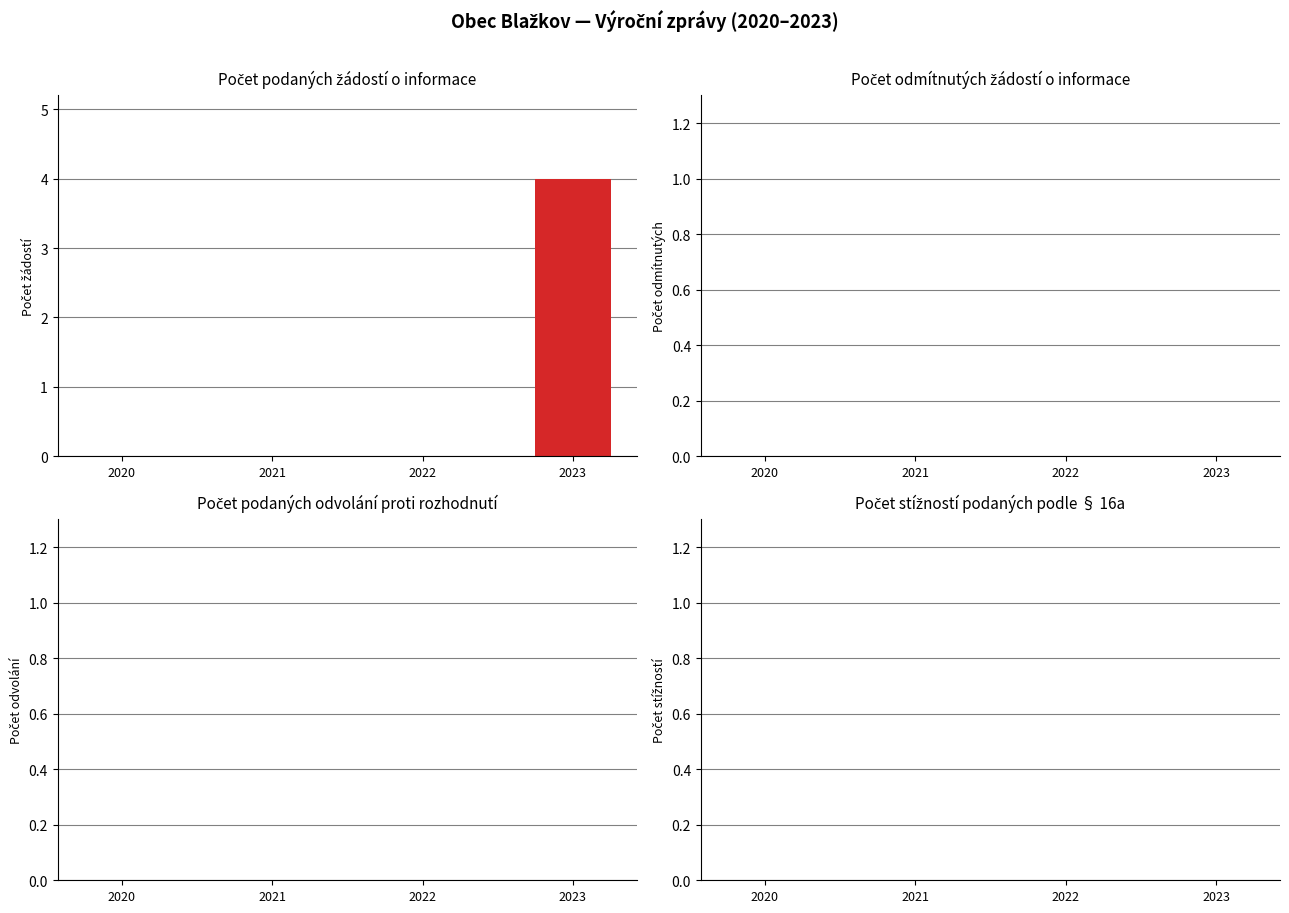

At which label does Počet podaných žádostí o informace reach its peak?

2023